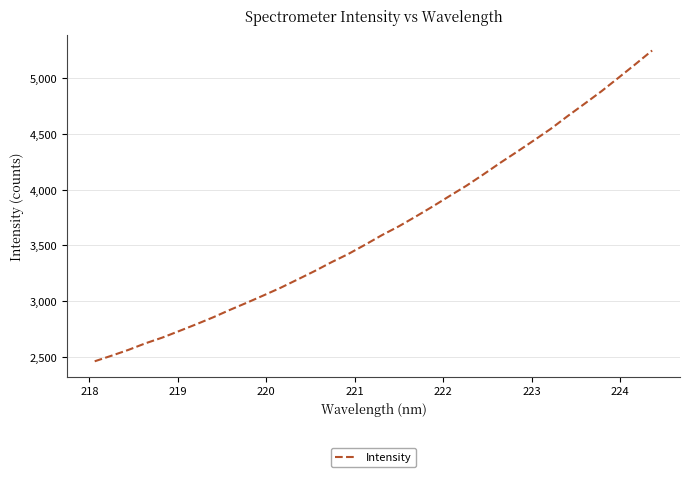

How many lines are shown in the chart?

1